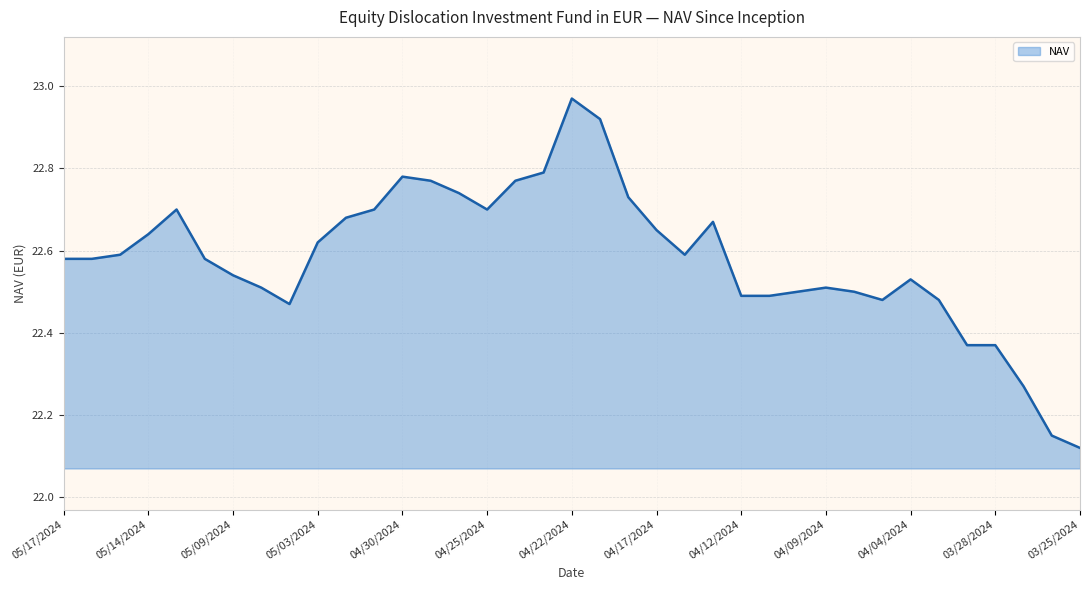

How many categories are shown in the chart?

37